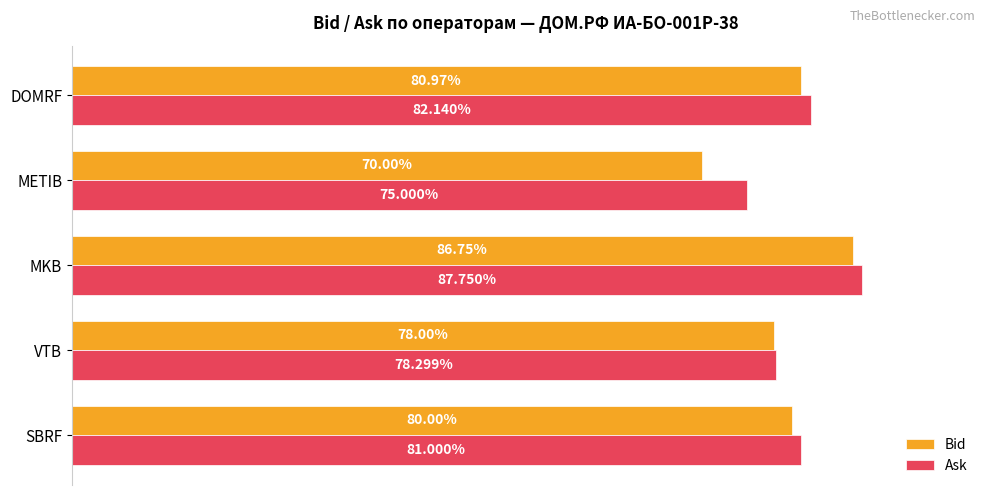

At which label does Ask reach its peak?

MKB